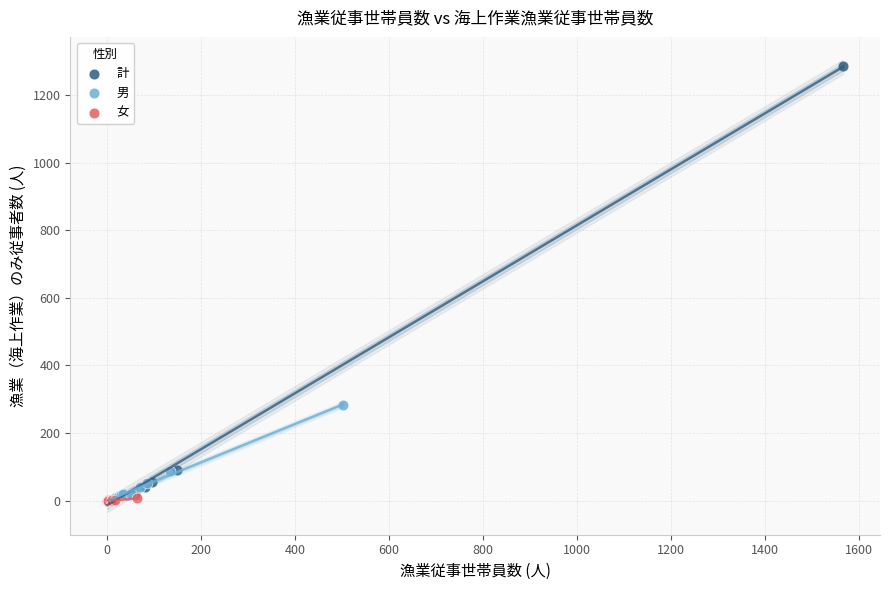

Which series contains the highest Y value?

計